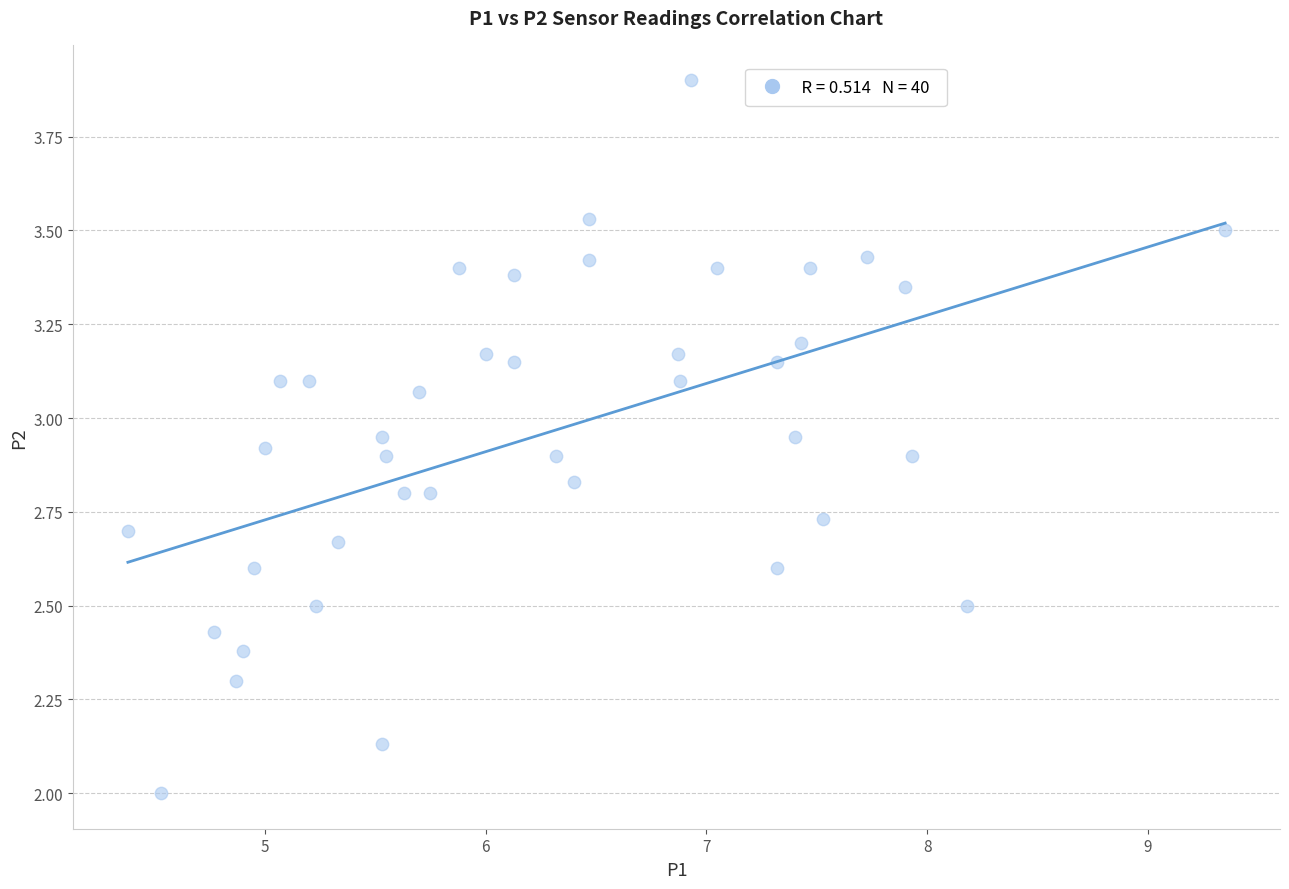

What is the range of Y values (max minus min)?

1.9